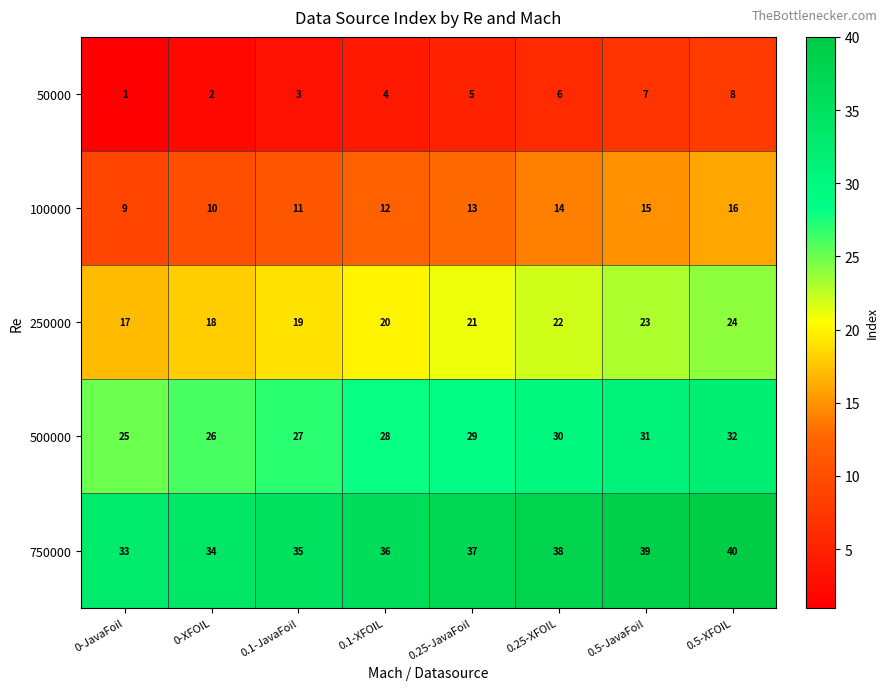

What is the spread (max minus min) of values at 0-JavaFoil?

32